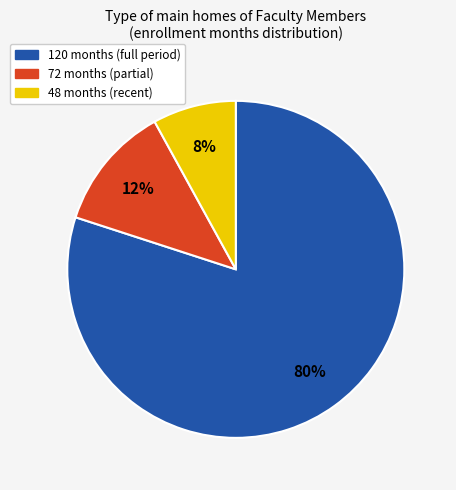

Which has a higher value, 120 months (full period) or 48 months (recent)?

120 months (full period)